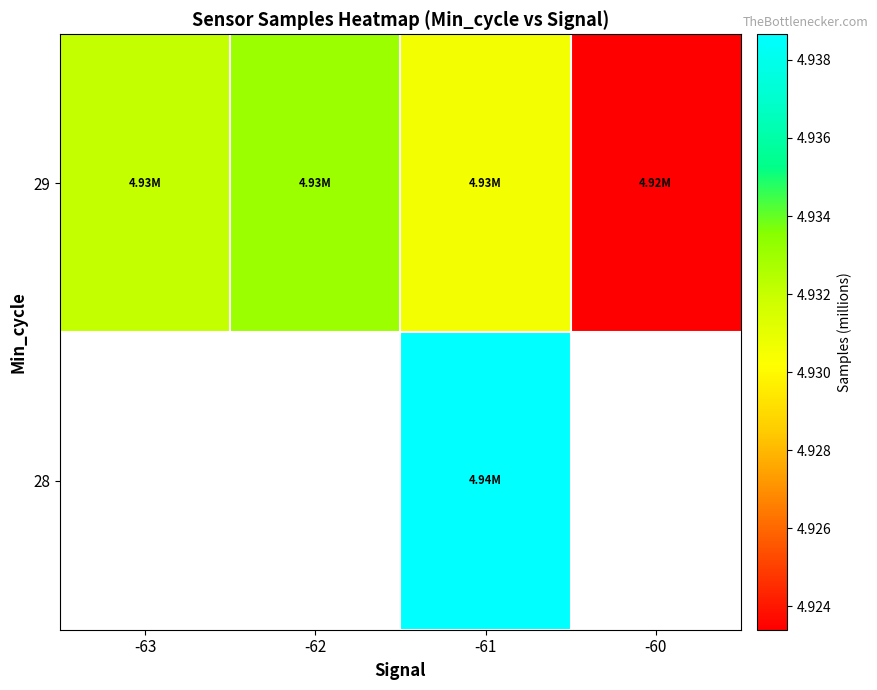

How many positive values does the 28 series have?

1